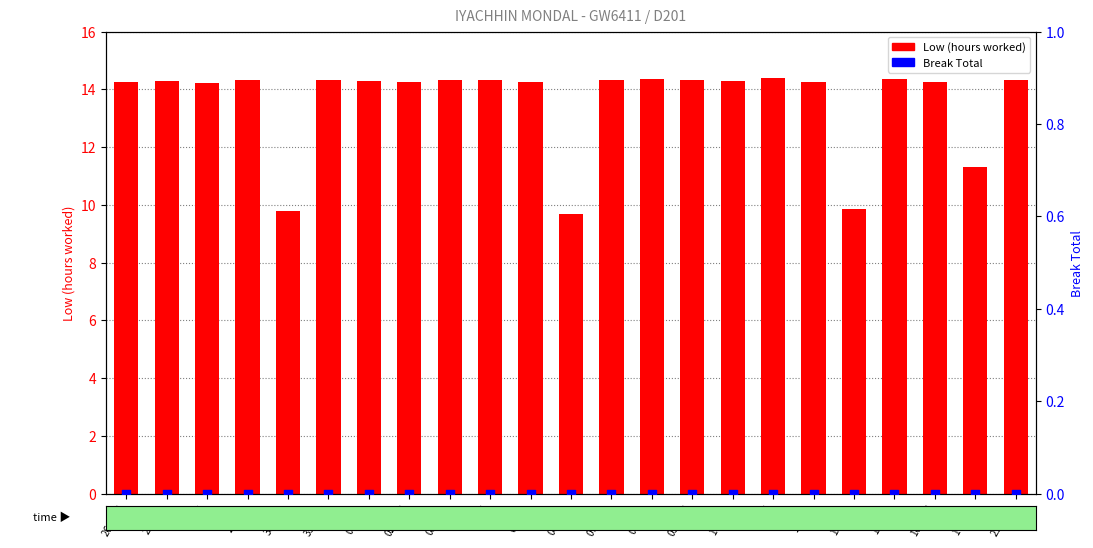

Which series contains the lowest Y value?

Break Total